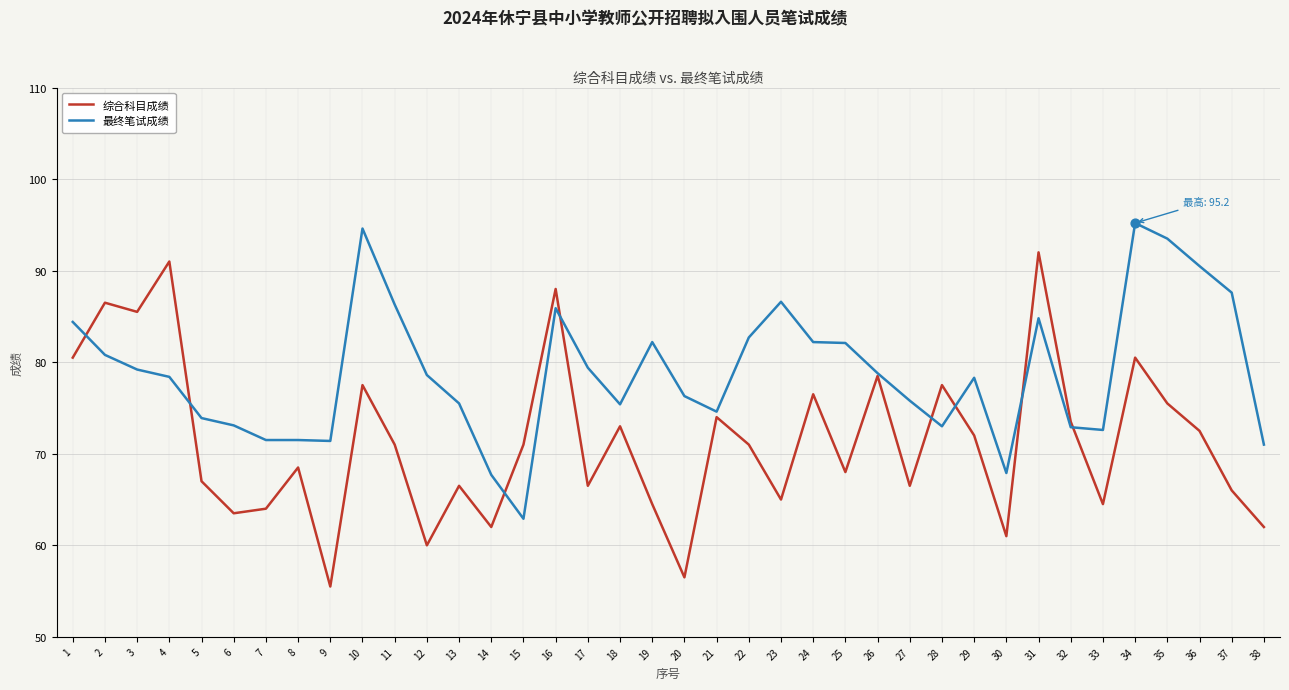

Which series changed the most between 5 and 20?

综合科目成绩